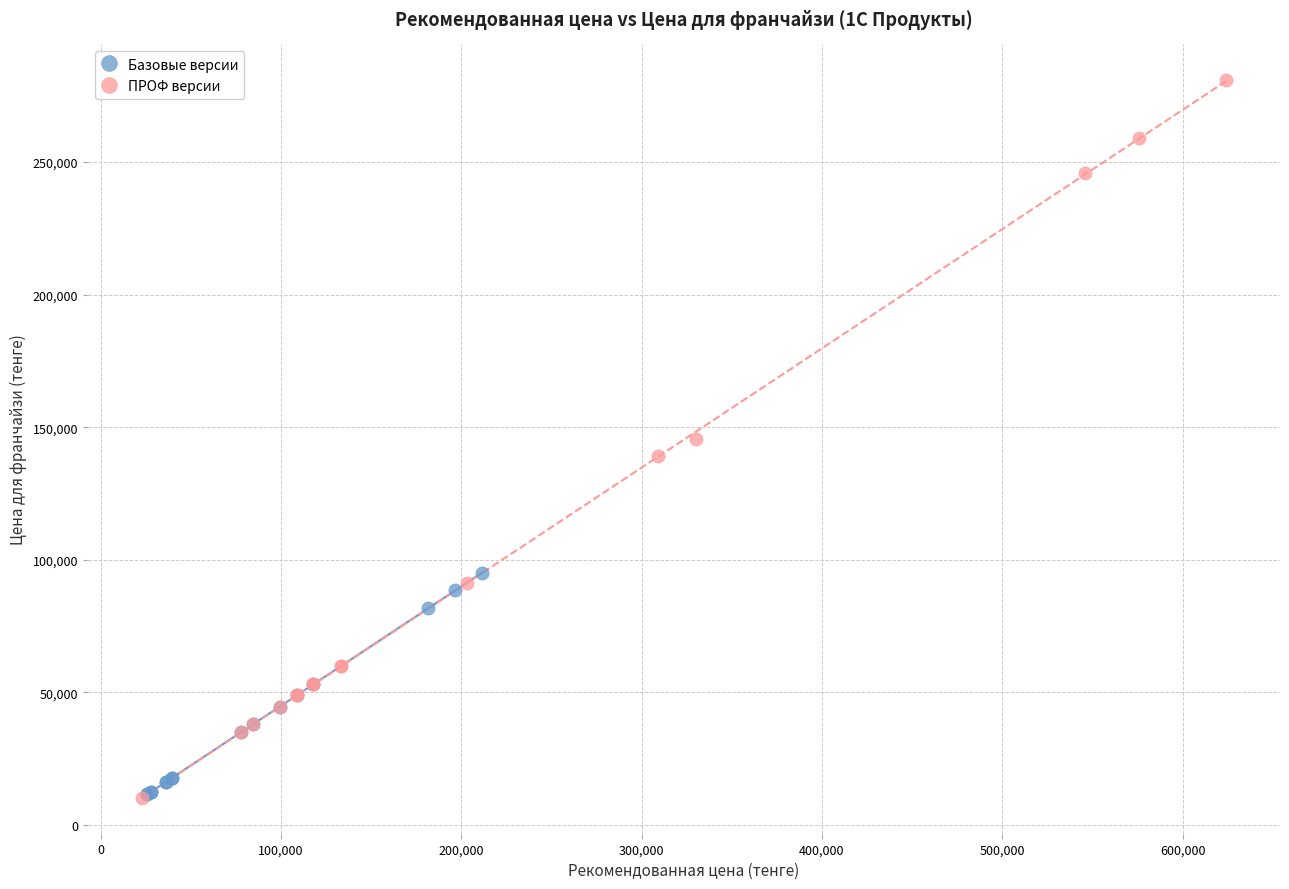

Which series reaches the maximum Y coordinate?

ПРОФ версии